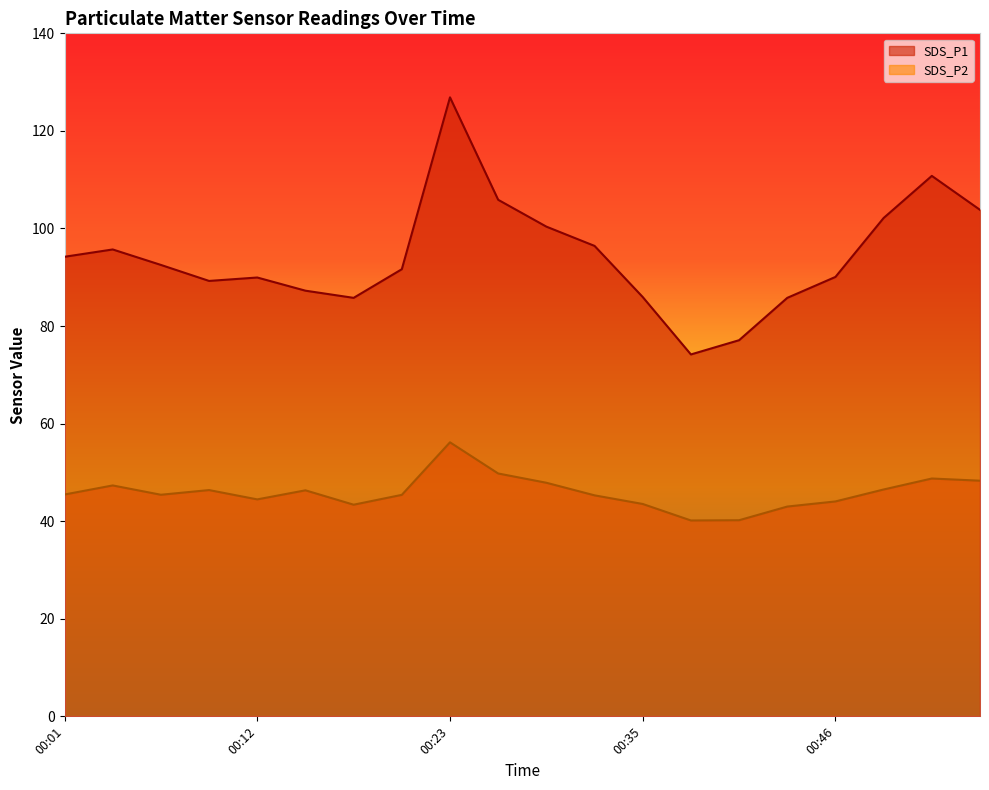

Count the number of categories in the chart.

20